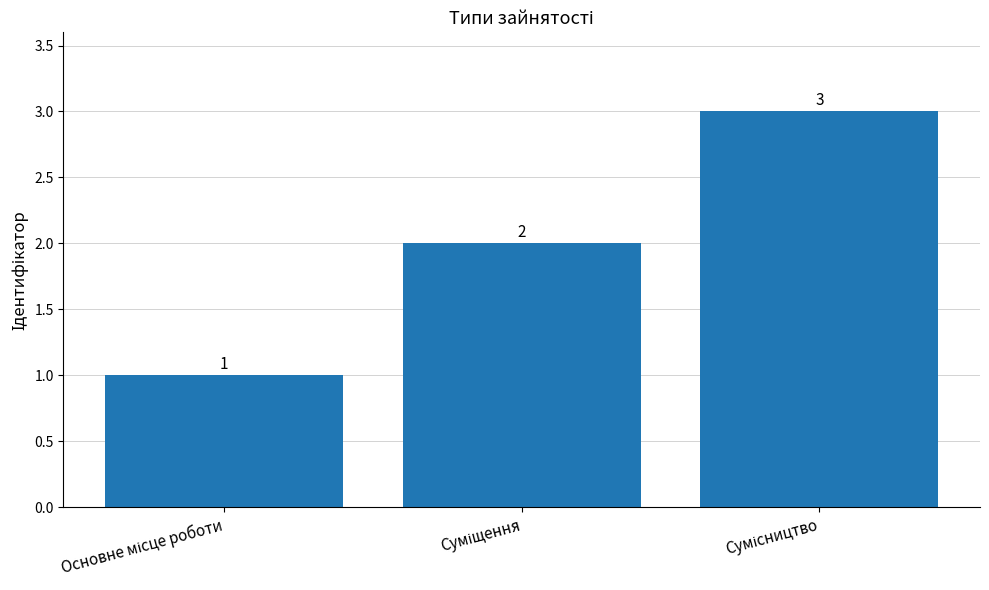

How many values are between 1 and 3?

3